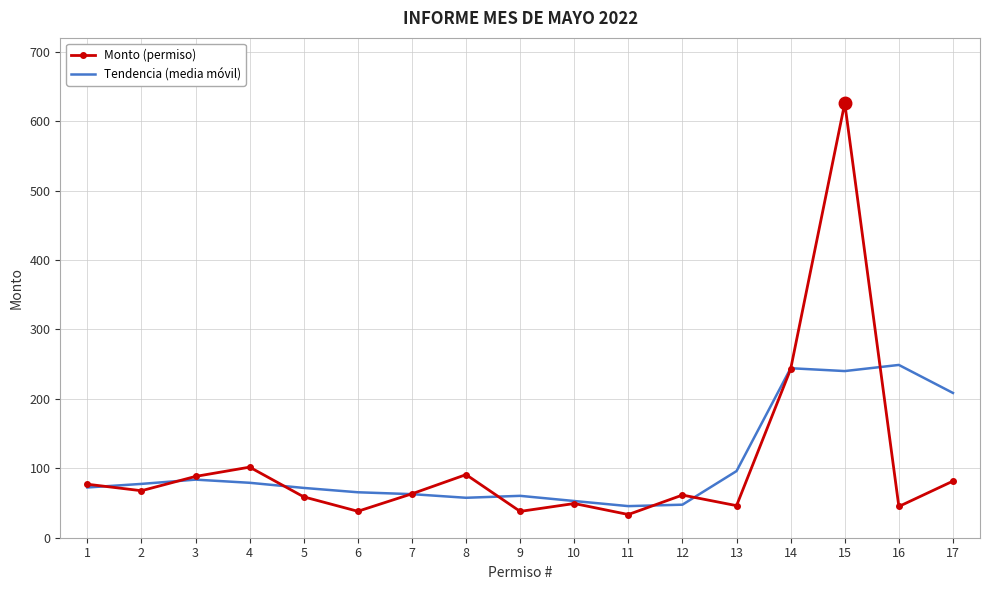

How many values in the Monto (permiso) series exceed 63?

9